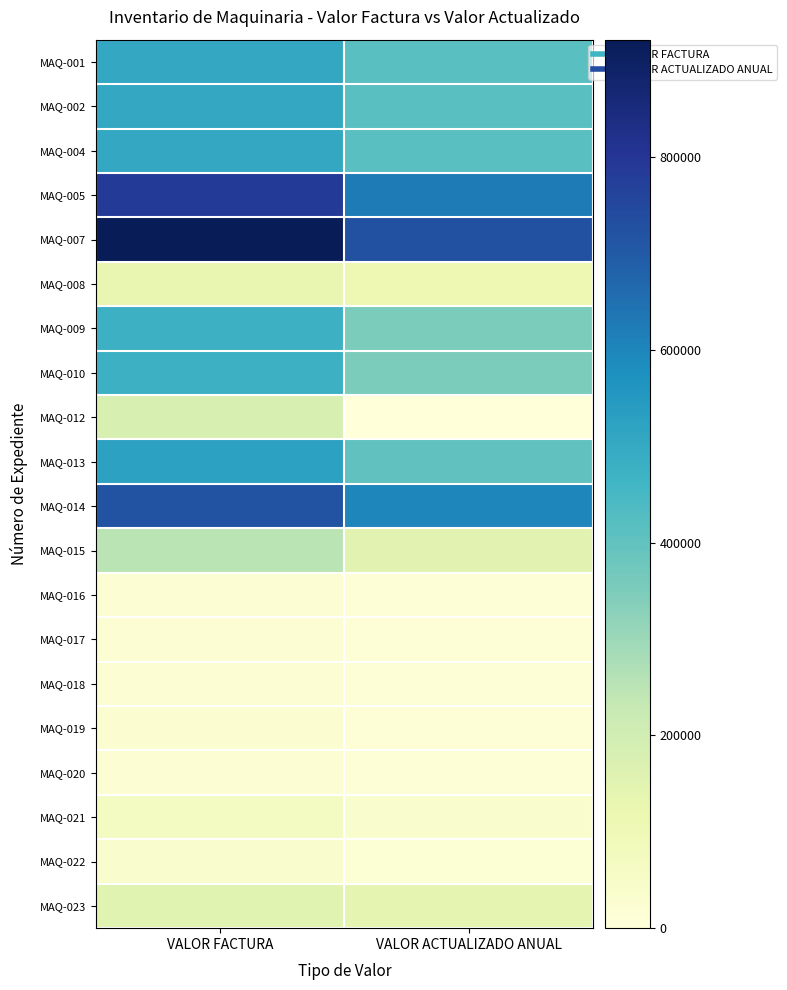

Which label corresponds to the smallest value in the chart?

VALOR ACTUALIZADO ANUAL